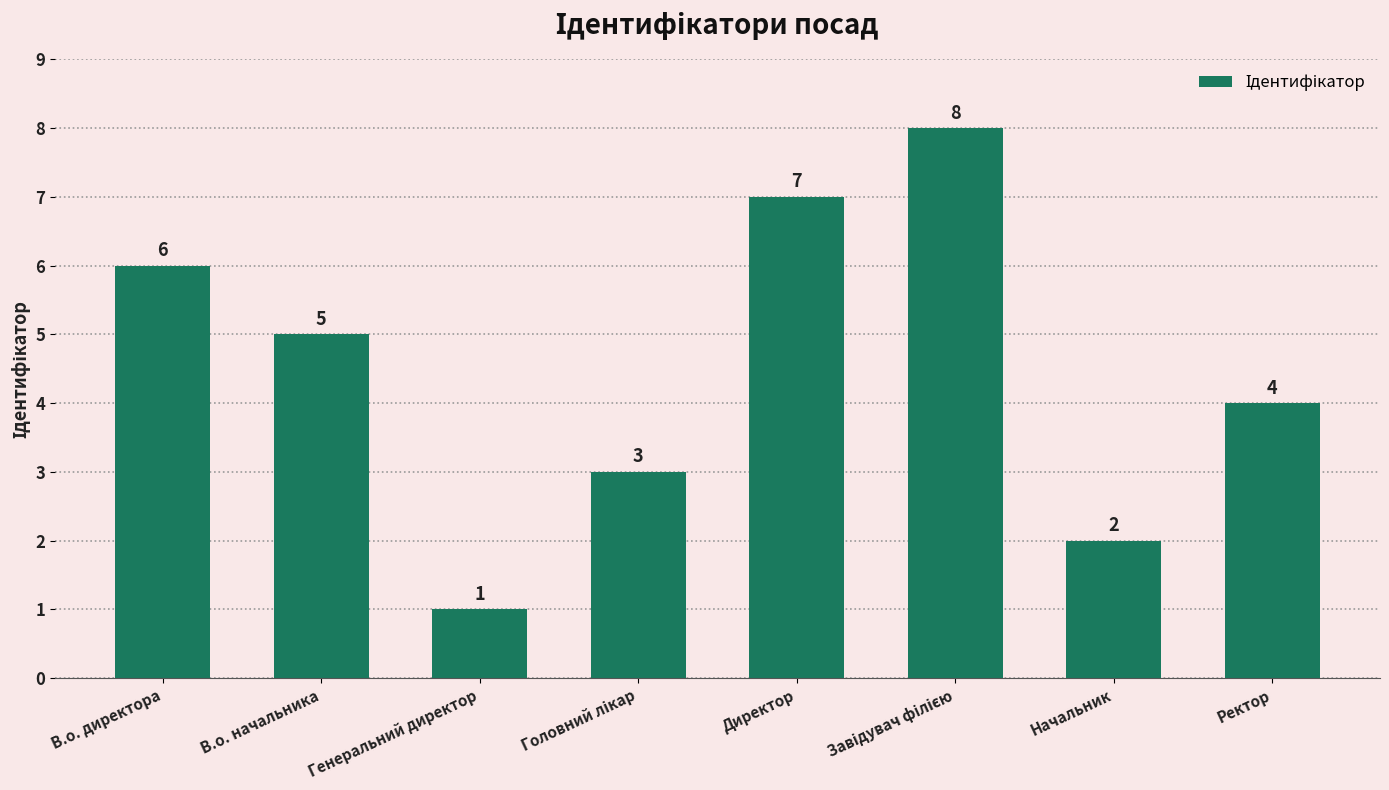

At which label is the value closest to 4?

Ректор